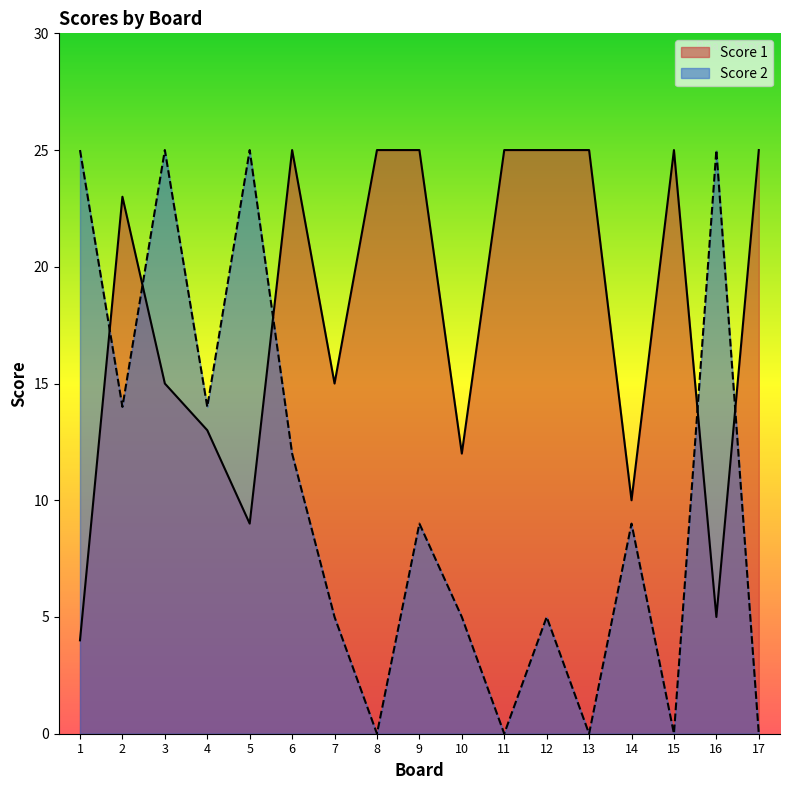

How many lines are shown in the chart?

2